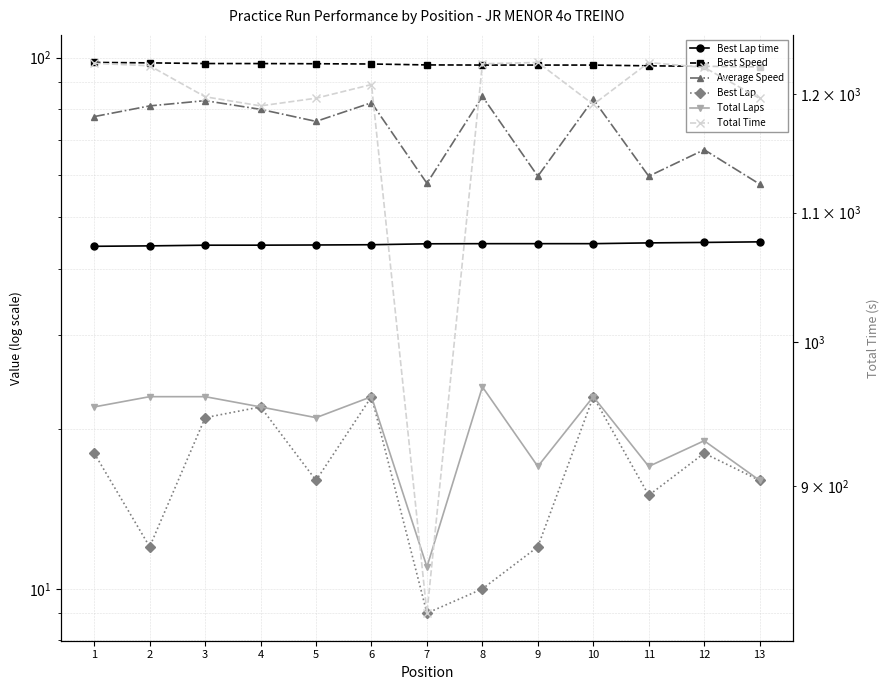

What is the difference between the maximum and minimum values in the Total Time series?

408.7